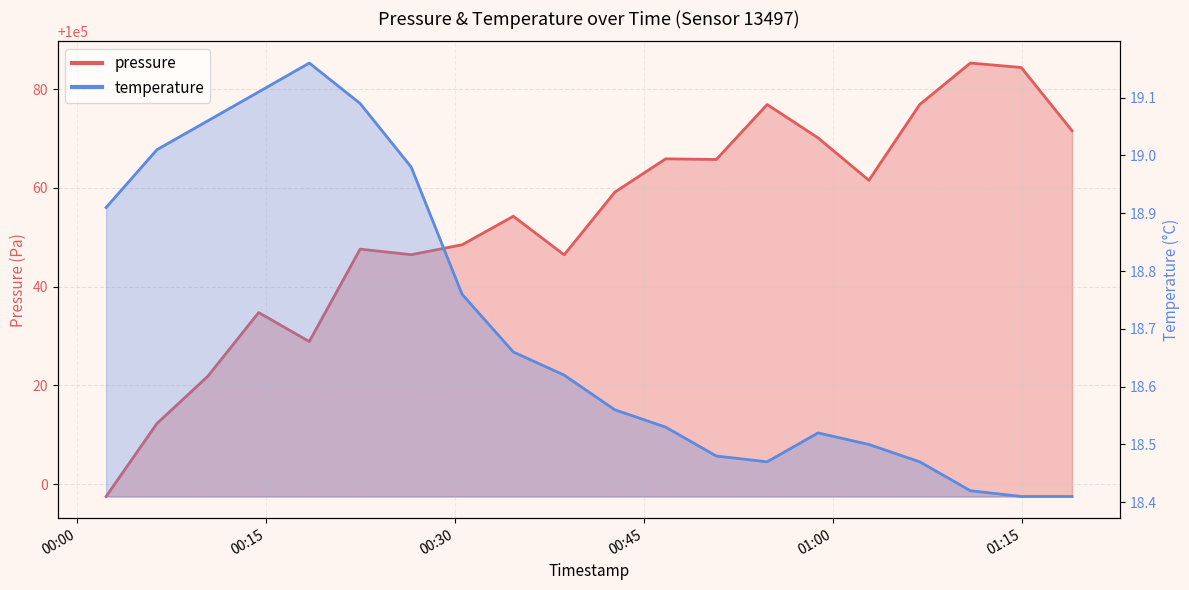

Does the chart display data point markers on the line(s)?

No